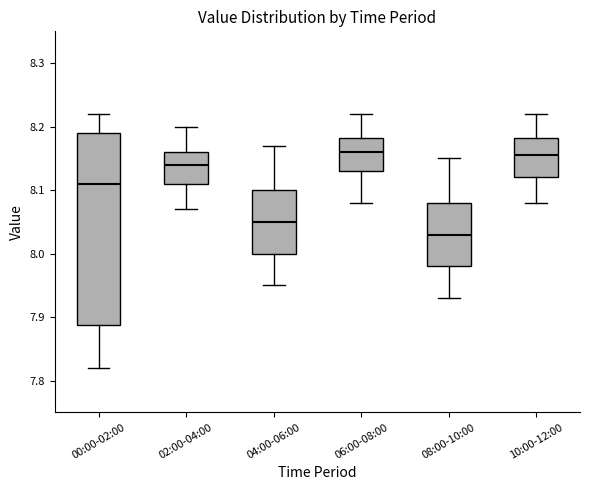

Where is the lower edge of the box for 00:00-02:00 on the y-axis? The values are not printed on the chart, so give them approximately, as read against the axis.

7.89